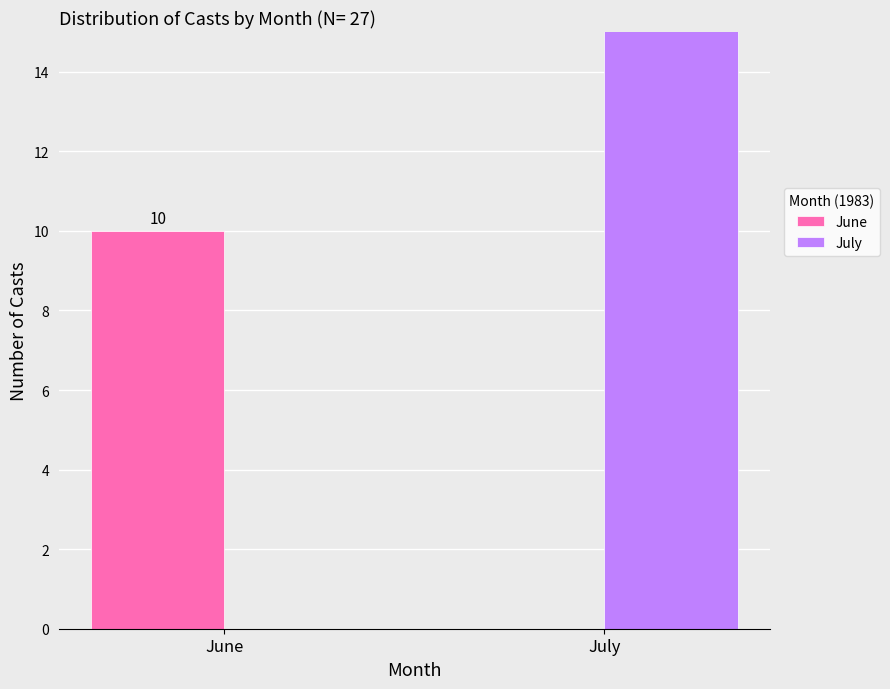

Is it true that July equals 23 at July?

False